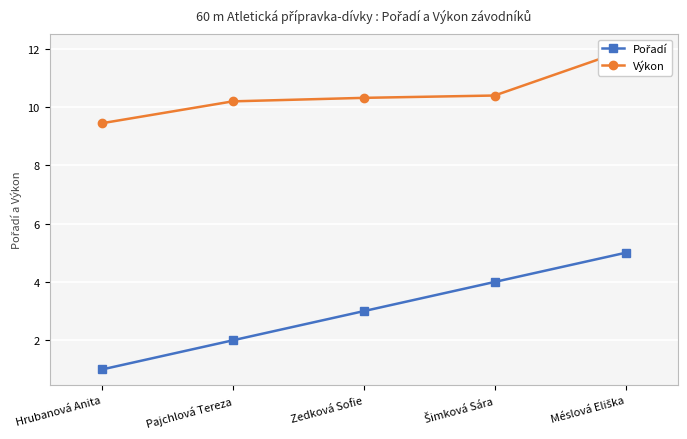

What is the lowest value of the Pořadí series?

1.0